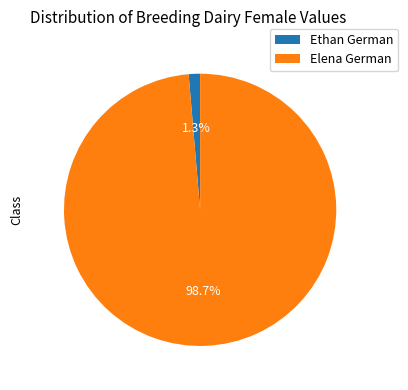

What percentage do Ethan German and Elena German together represent?

100.0%